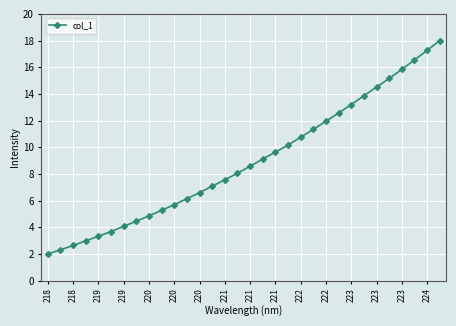

What is the average value?

8.9